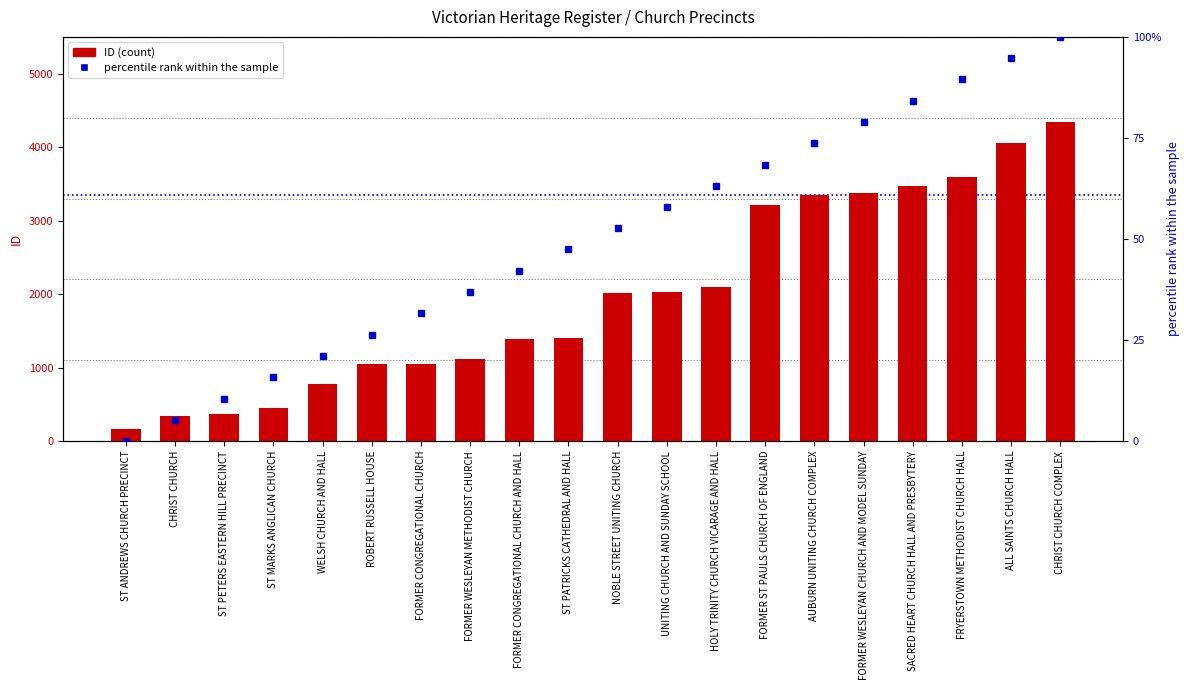

What is the total value across all series at FORMER ST PAULS CHURCH OF ENGLAND?

3278.4